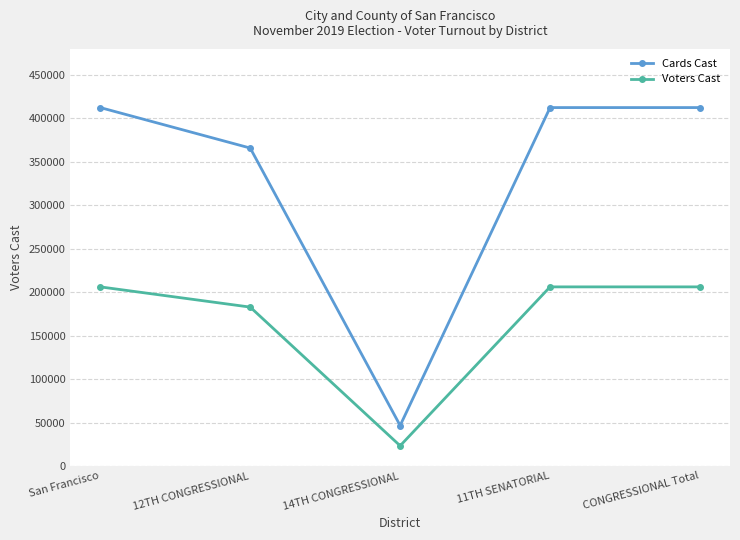

Count the Voters Cast values in the range 182849 to 206122.

4